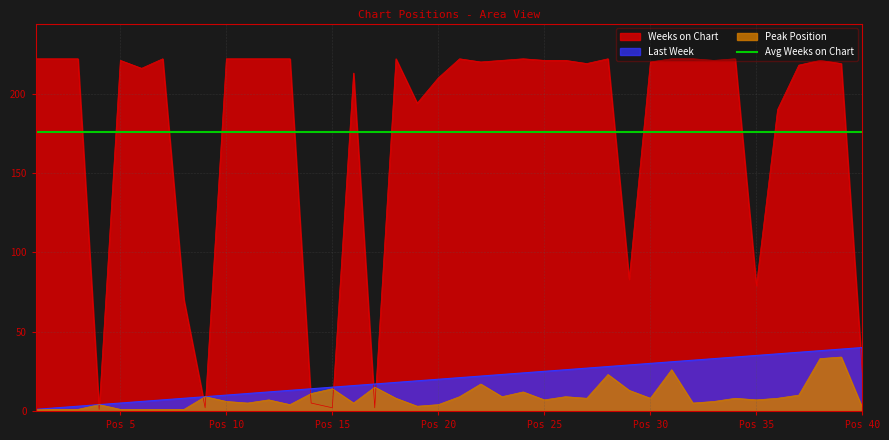

What is the difference between the second highest and second lowest values in the Weeks on Chart series?

220